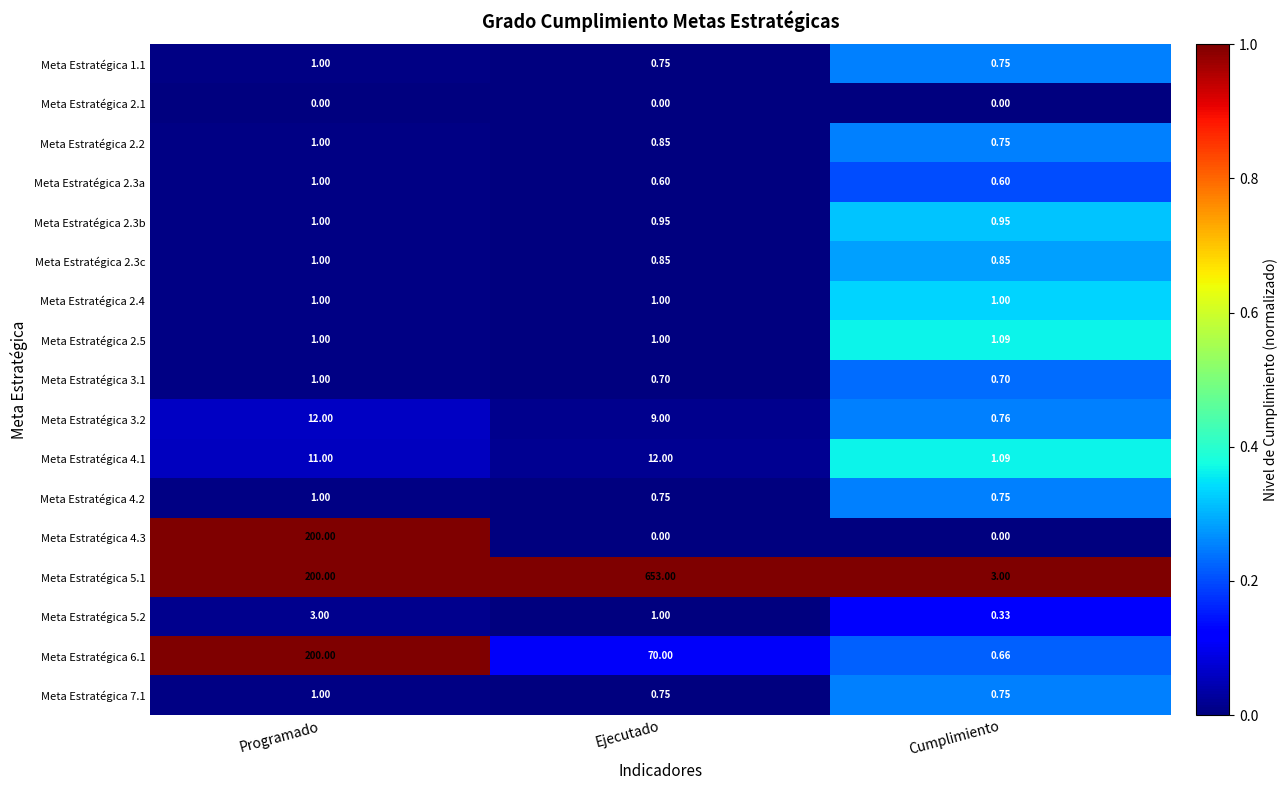

Which category has the highest value across all series?

Ejecutado